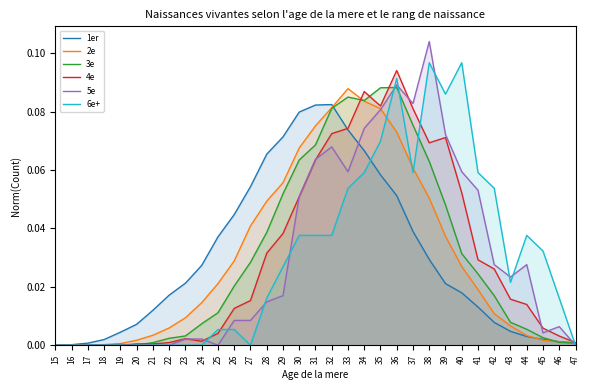

The value of 3e at 44 is 0.0. True or false?

True